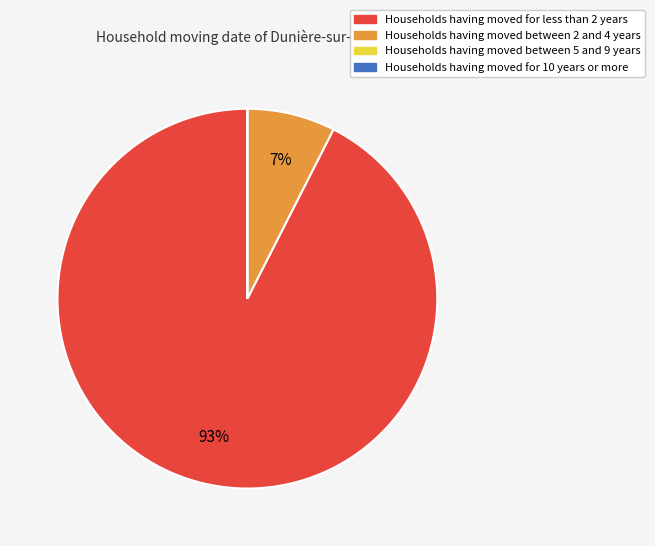

To the nearest percent, what is the difference between the largest and smallest slice percentages?

93%